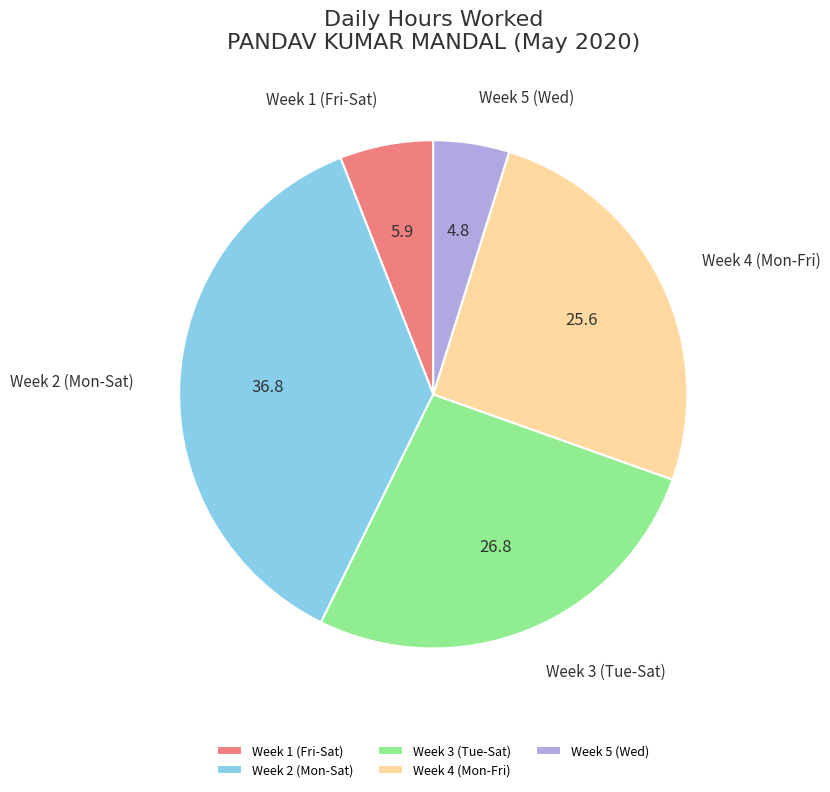

True or false: Week 4 (Mon-Fri) accounts for 26% of the total.

True